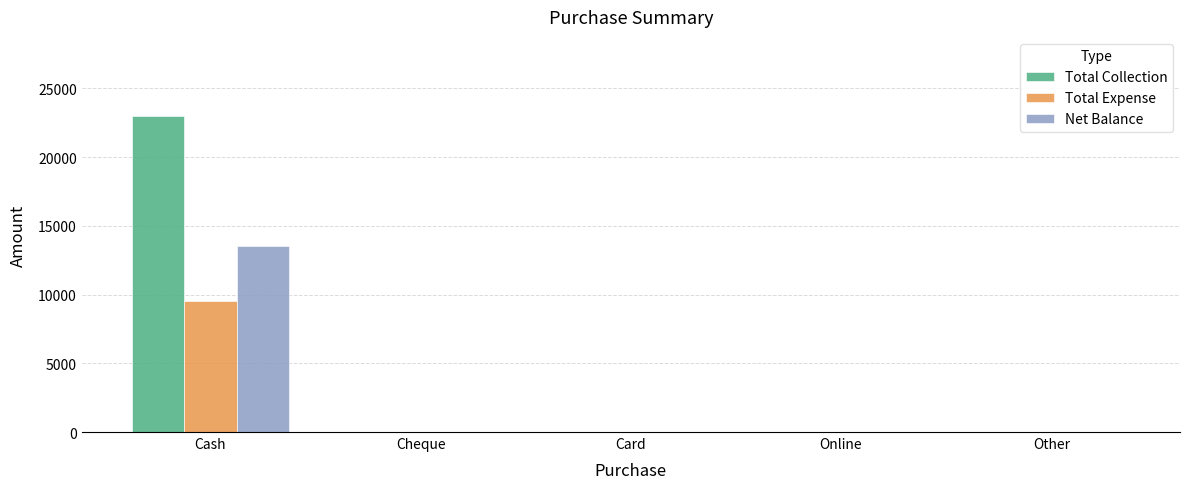

What is the highest value of the Total Expense series?

9500